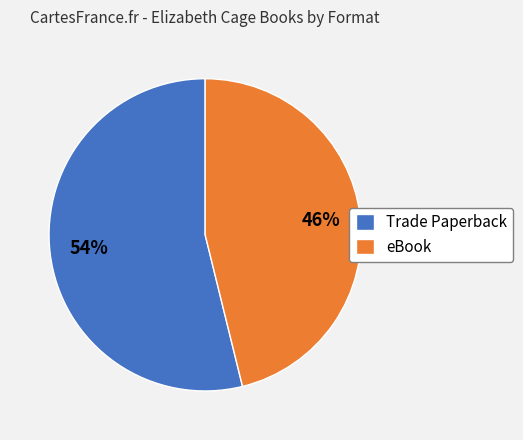

To the nearest percent, what is the average slice percentage?

50%